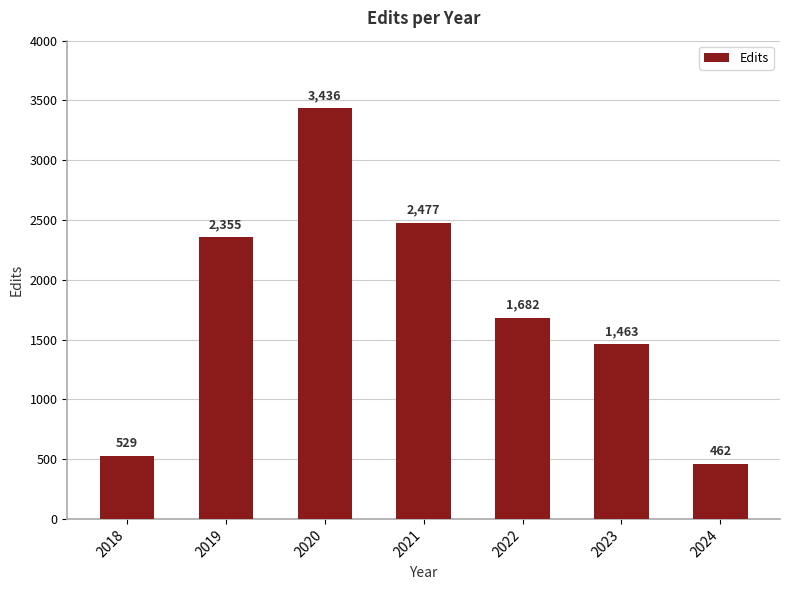

What is the difference between the maximum and minimum values?

2974